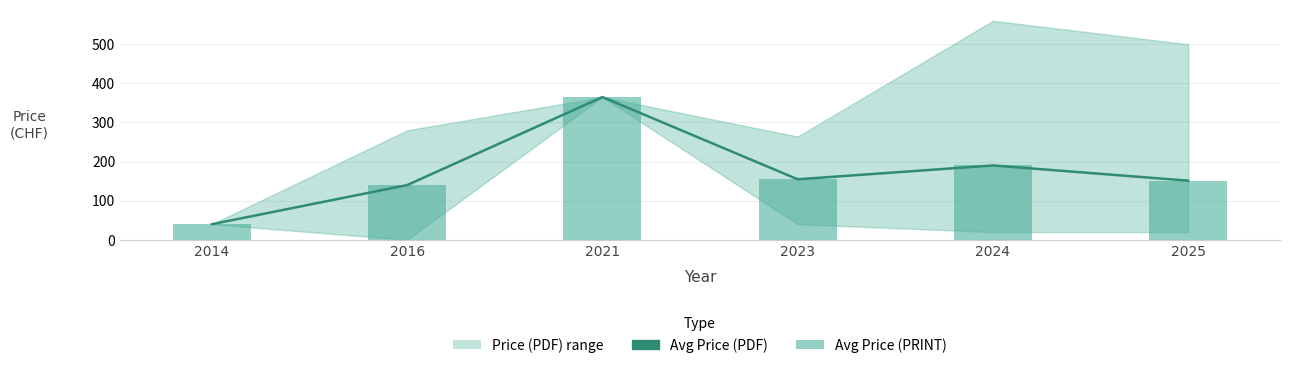

At which category is the sum across all series the highest?

2021